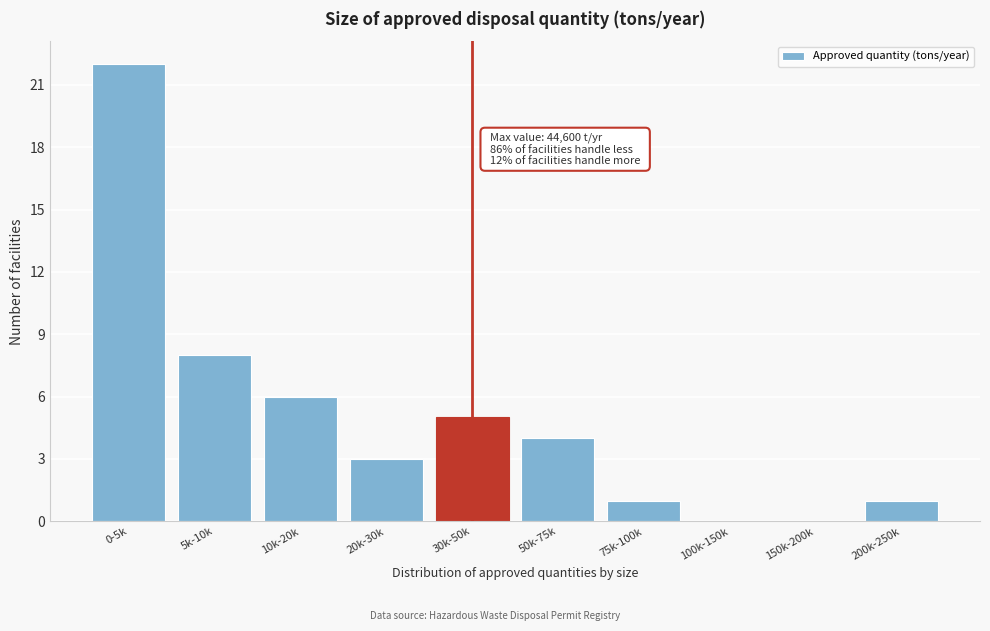

Reading left to right, extract all data points from this chart.

0-5k=22	5k-10k=8	10k-20k=6	20k-30k=3	30k-50k=5	50k-75k=4	75k-100k=1	100k-150k=0	150k-200k=0	200k-250k=1